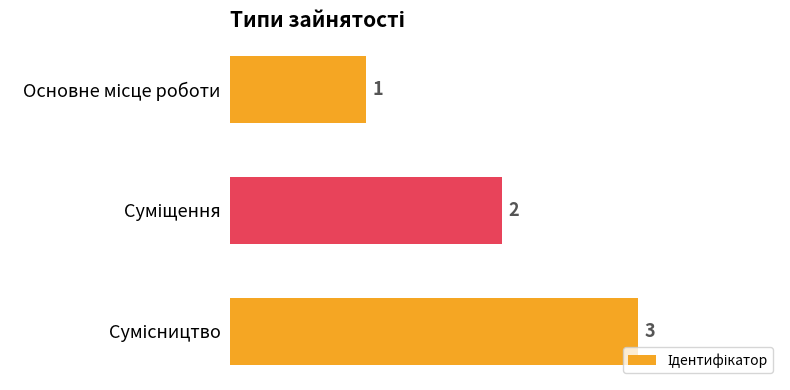

What is the maximum value shown in the chart?

3